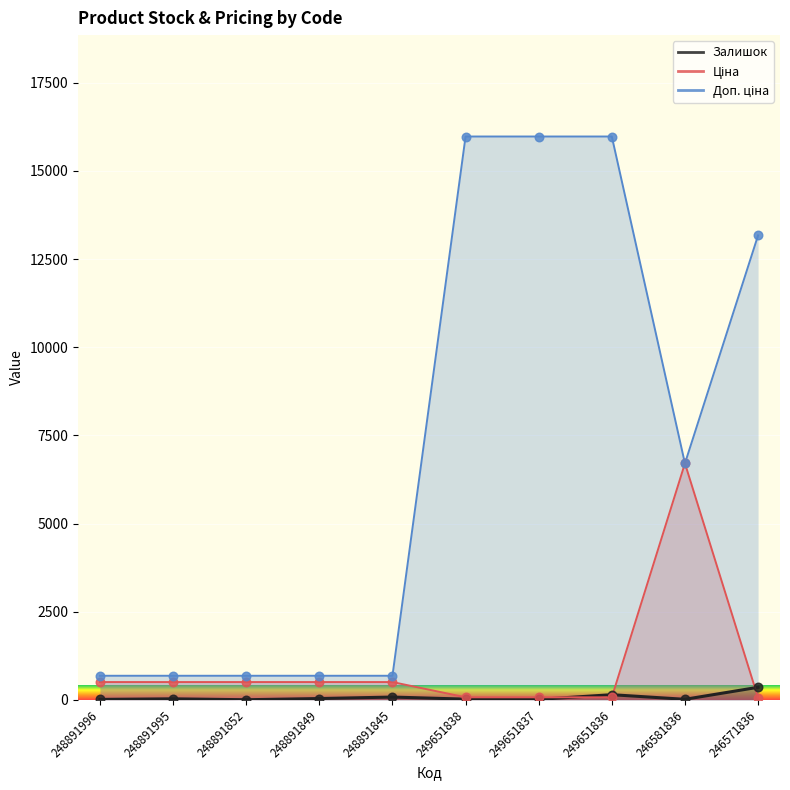

Is the value of Доп. ціна at 249651837 greater than the value of Залишок at 249651836?

Yes